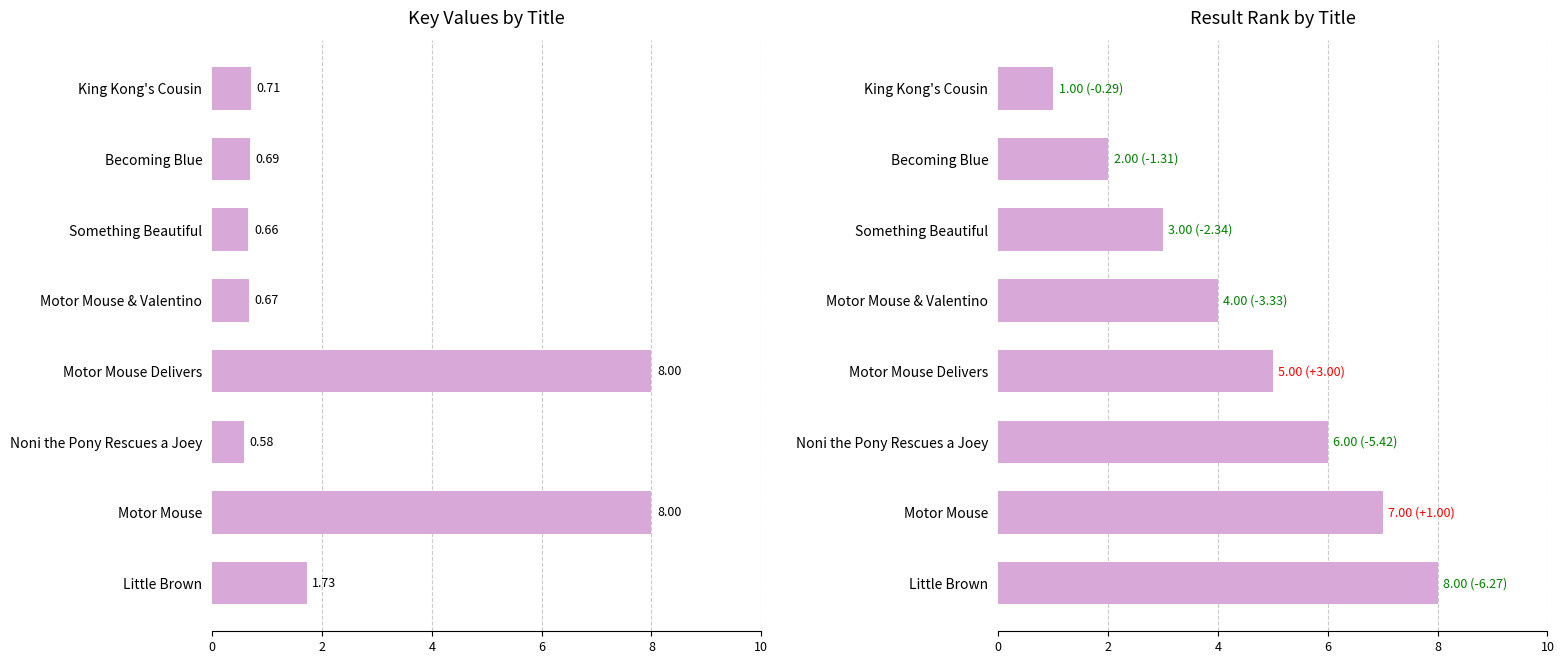

Is it true that Result equals 5.0 at Motor Mouse Delivers?

True